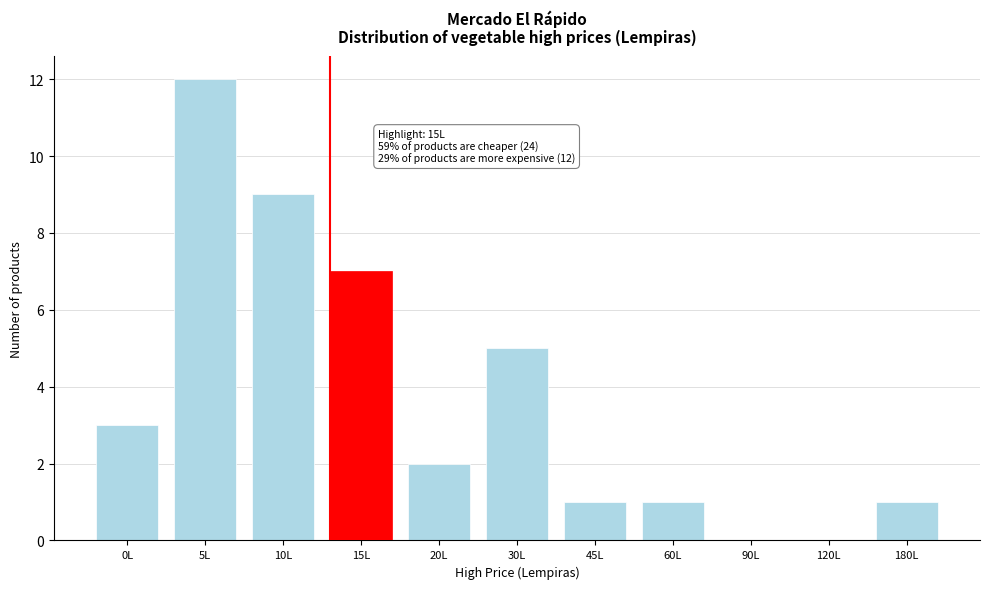

Reading left to right, transcribe all the data shown in this chart.

0L=3	5L=12	10L=9	15L=7	20L=2	30L=5	45L=1	60L=1	90L=0	120L=0	180L=1